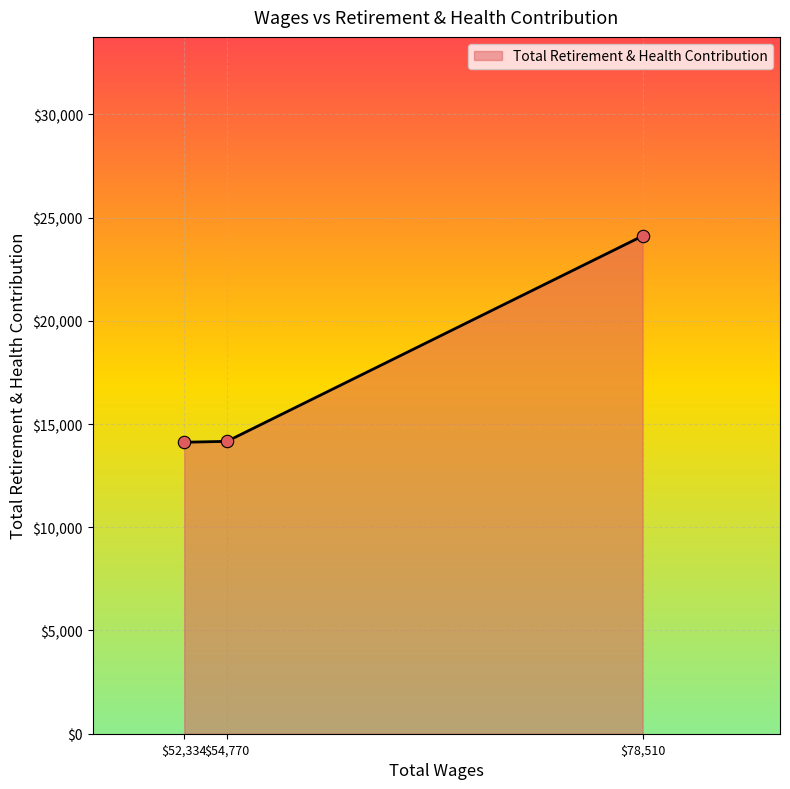

Where is the data nearest to the value 19114?

$54,770